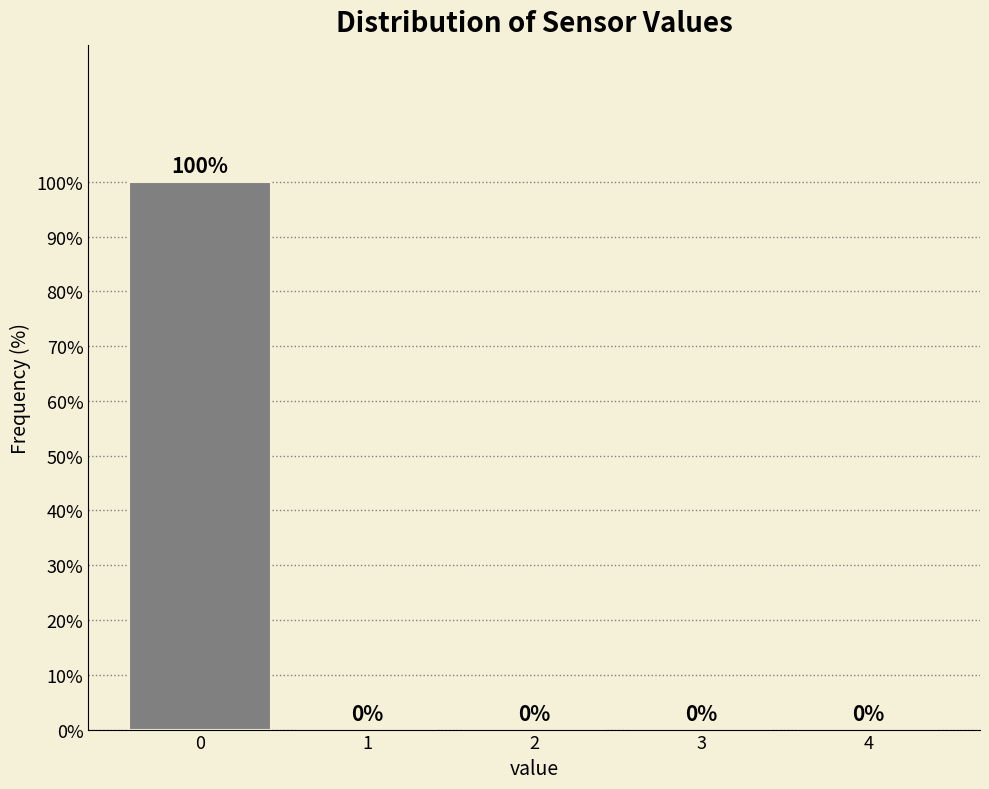

Reading left to right, transcribe this chart: for each bar, give the range it covers on the x-axis and its height.

-0.5 to 0.5: 100
0.5 to 1.5: 0
1.5 to 2.5: 0
2.5 to 3.5: 0
3.5 to 4.5: 0